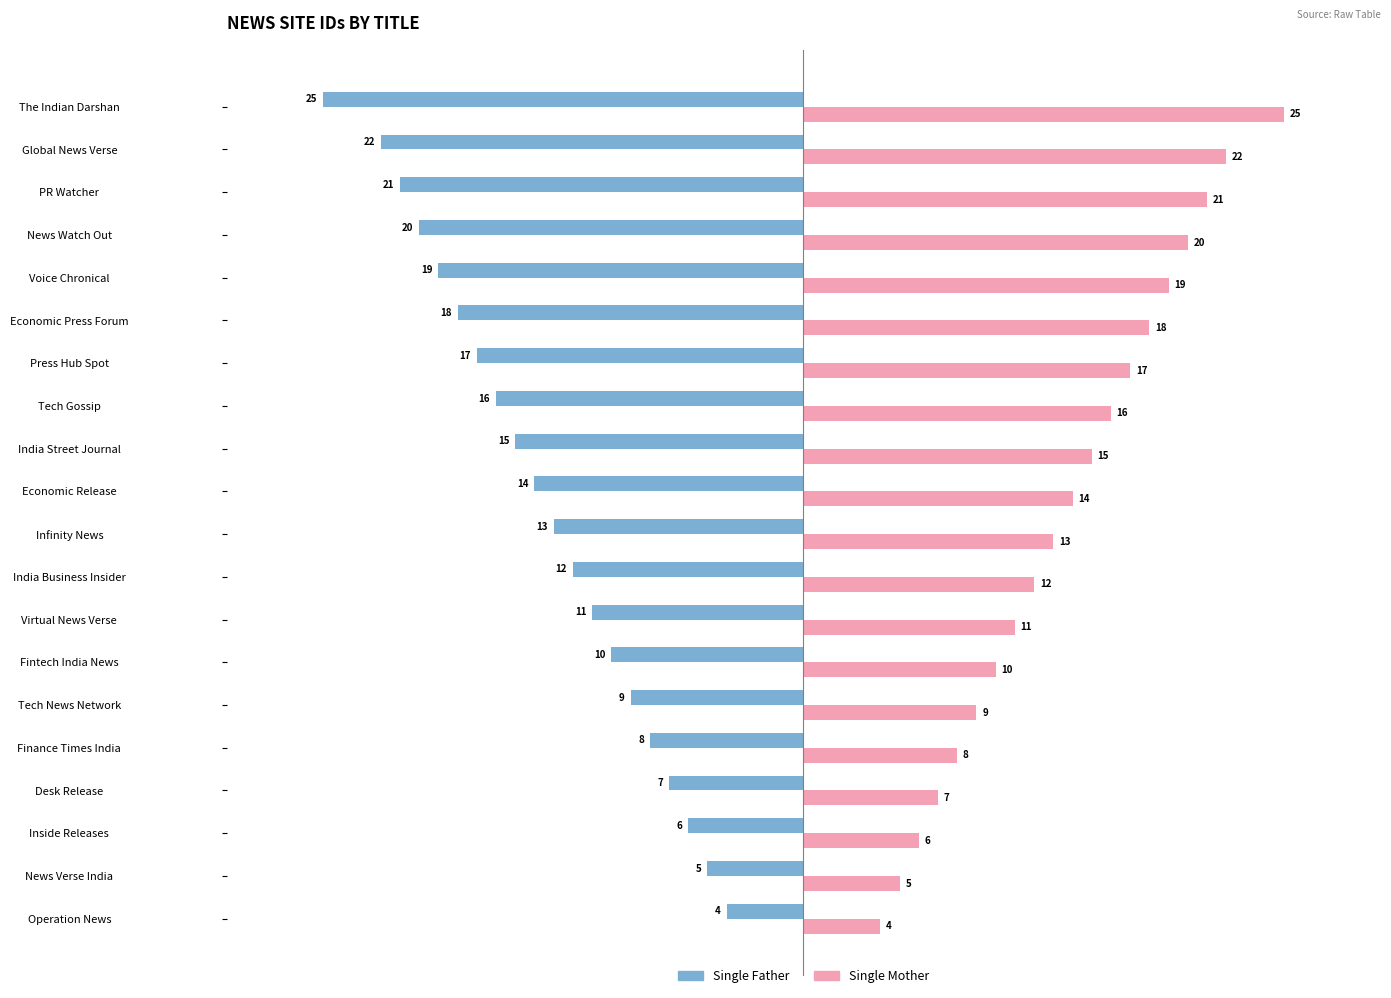

What value does the Single Father series have at Operation News?

-4